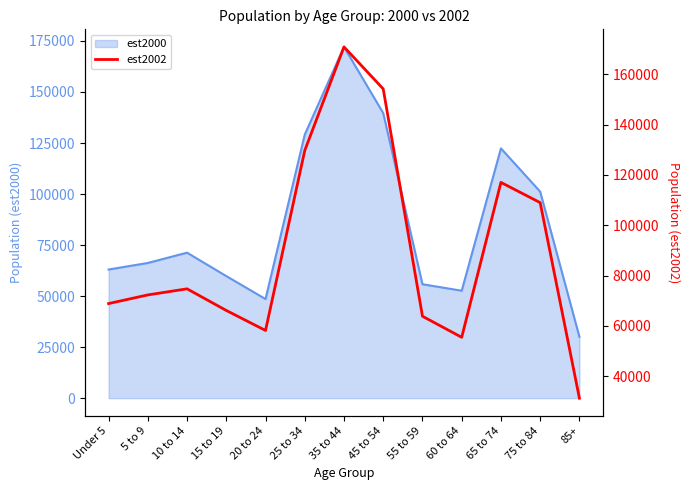

At which label is the value closest to 101061?

75 to 84